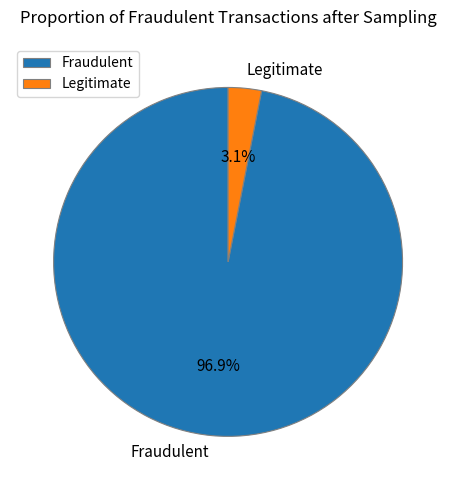

Which slice is the smallest?

Legitimate